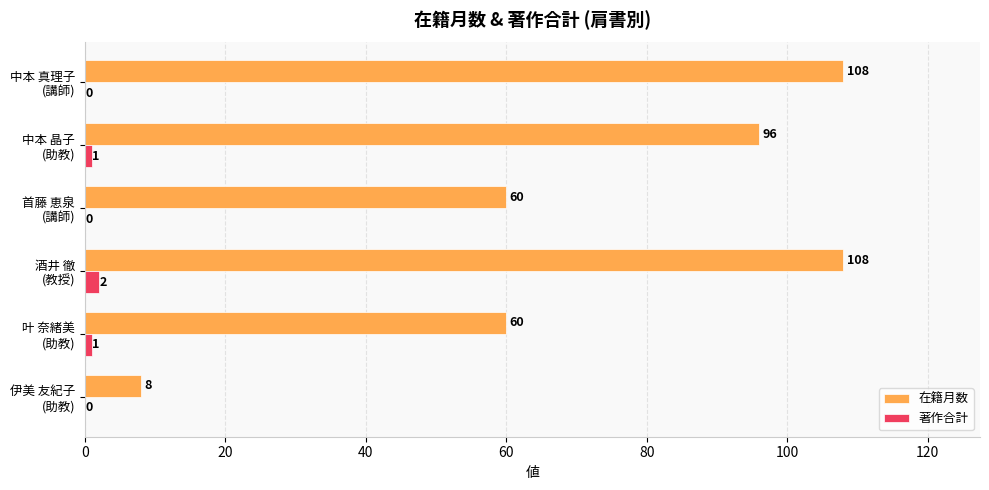

At which category is the sum across all series the highest?

酒井 徹
(教授)